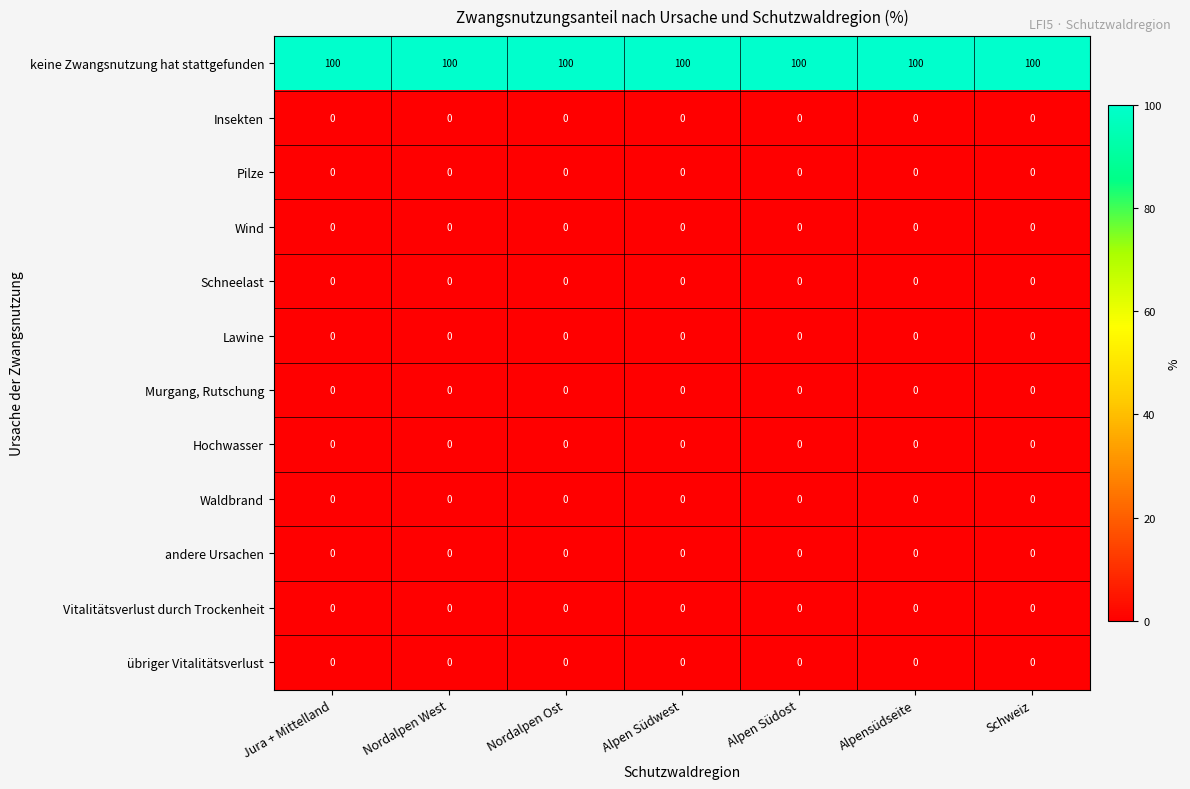

What is the difference between the highest and lowest values at Alpensüdseite?

100